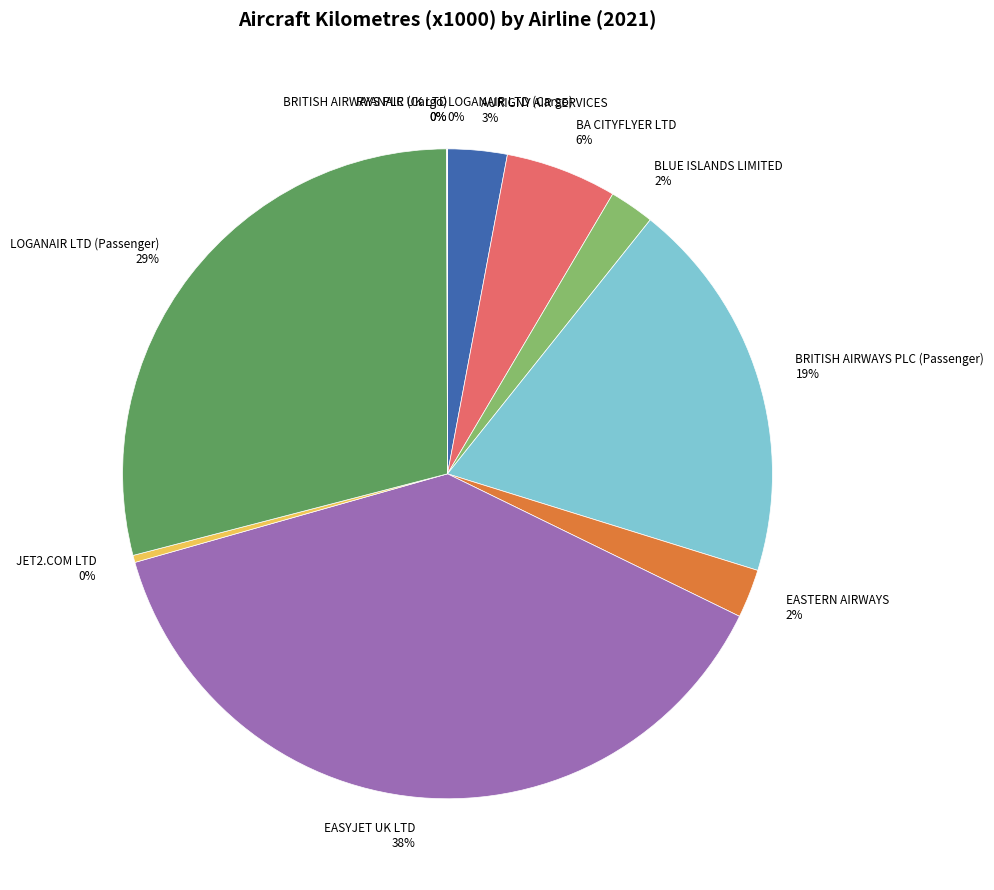

Does EASYJET UK LTD represent more than half of the total?

No